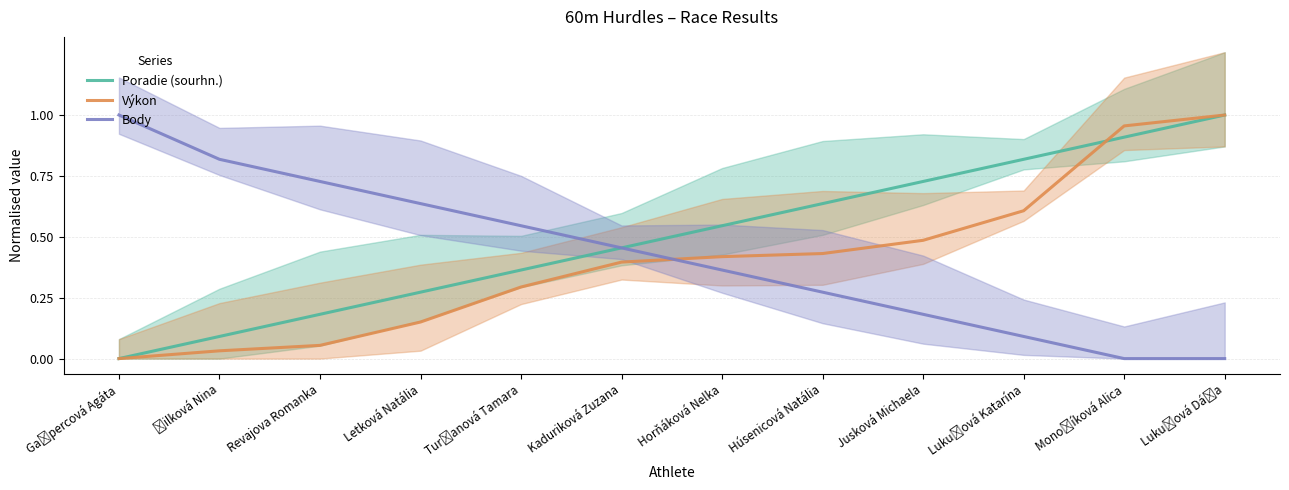

True or false: Výkon has a value of 0.7 at Húsenicová Natália.

False